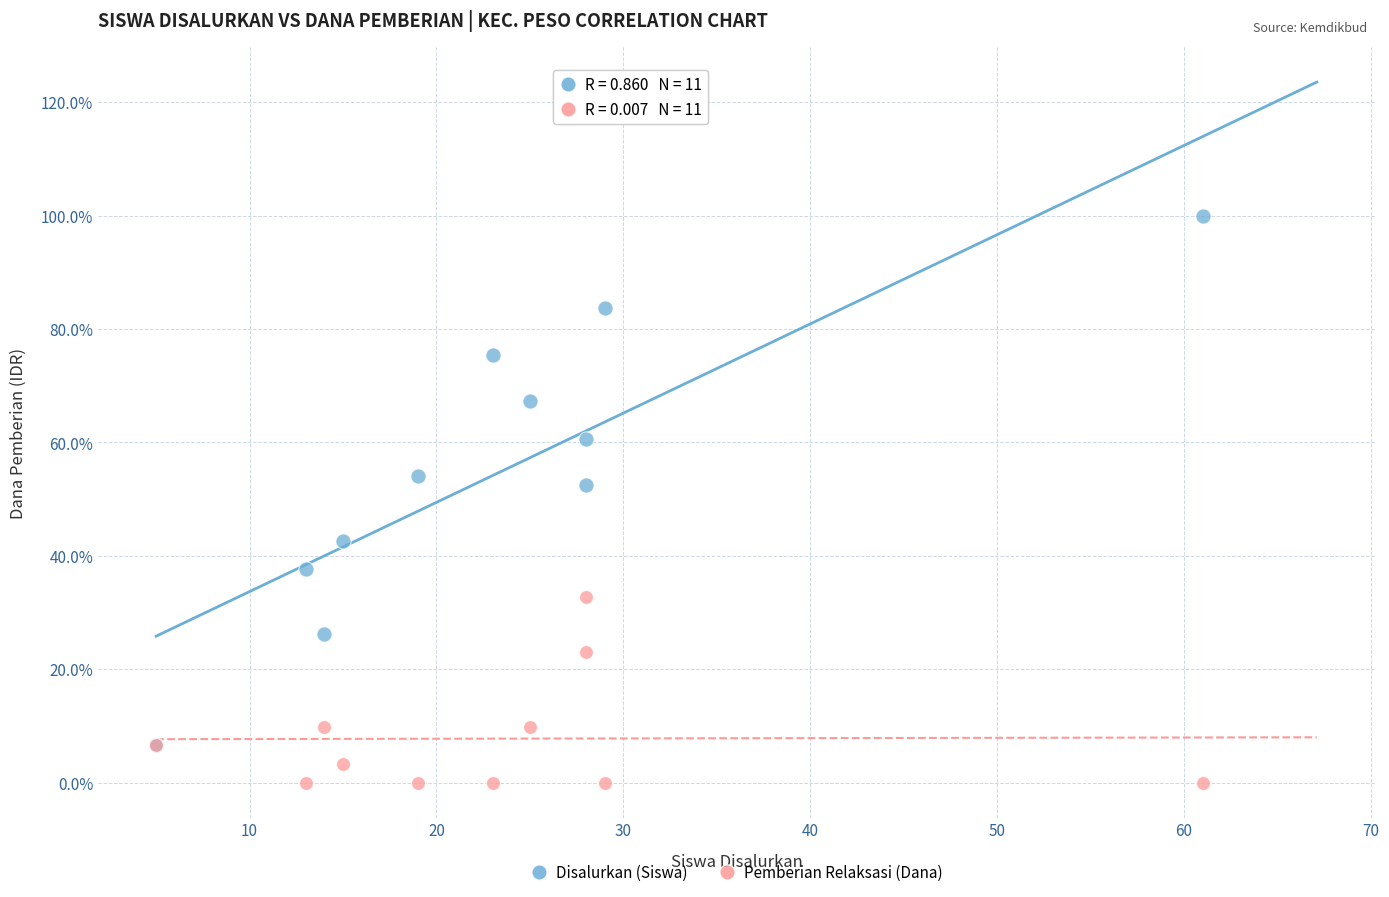

What are all the series names shown in the legend?

Disalurkan (Siswa), Pemberian Relaksasi (Dana)